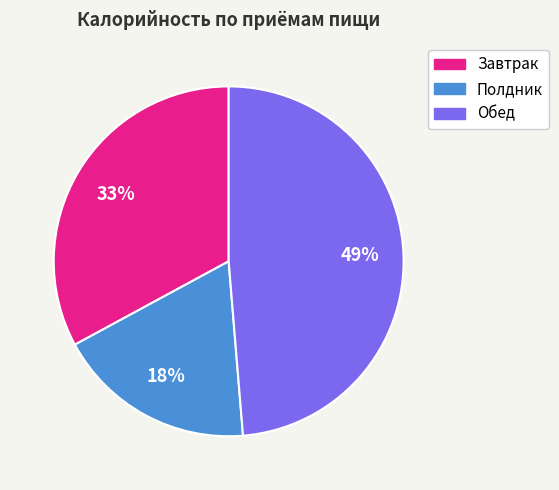

What is the largest slice in the pie chart?

Обед